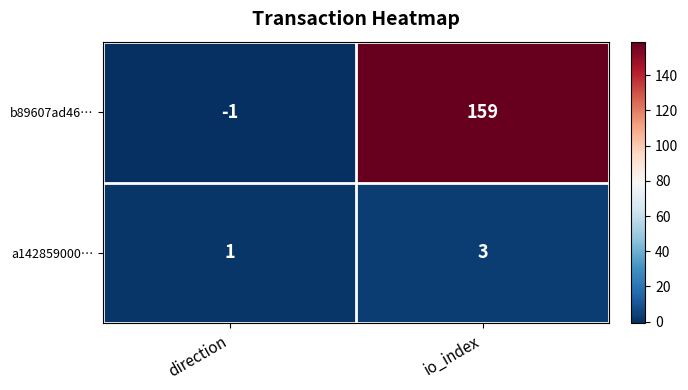

List the series in order of their overall mean, lowest first.

a142859000…, b89607ad46…